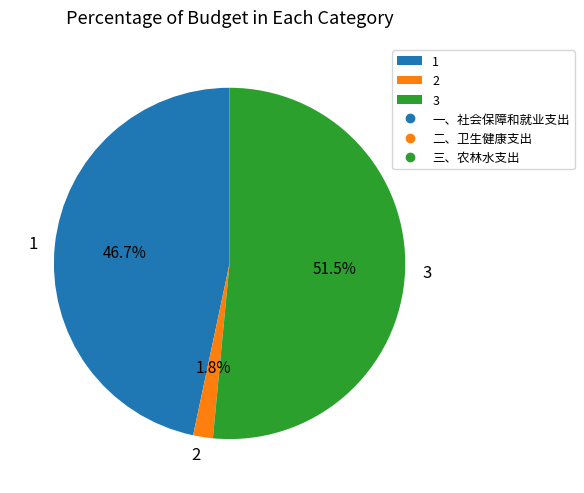

Count the number of slices in the pie.

3